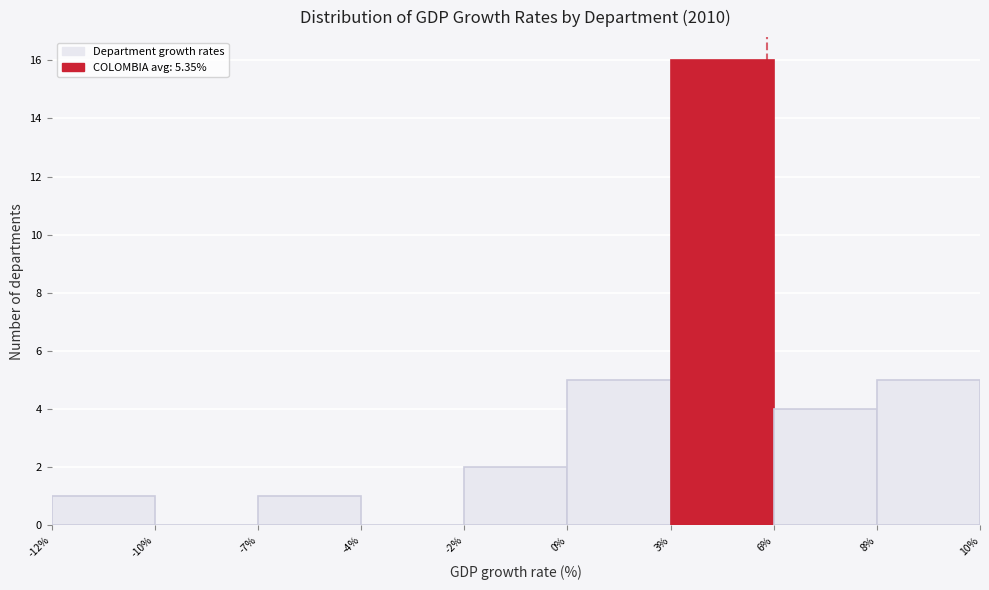

Reading left to right, list all the values displayed in this chart.

-12%=1	-10%=0	-7%=1	-4%=0	-2%=2	0%=5	3%=16	6%=4	8%=5